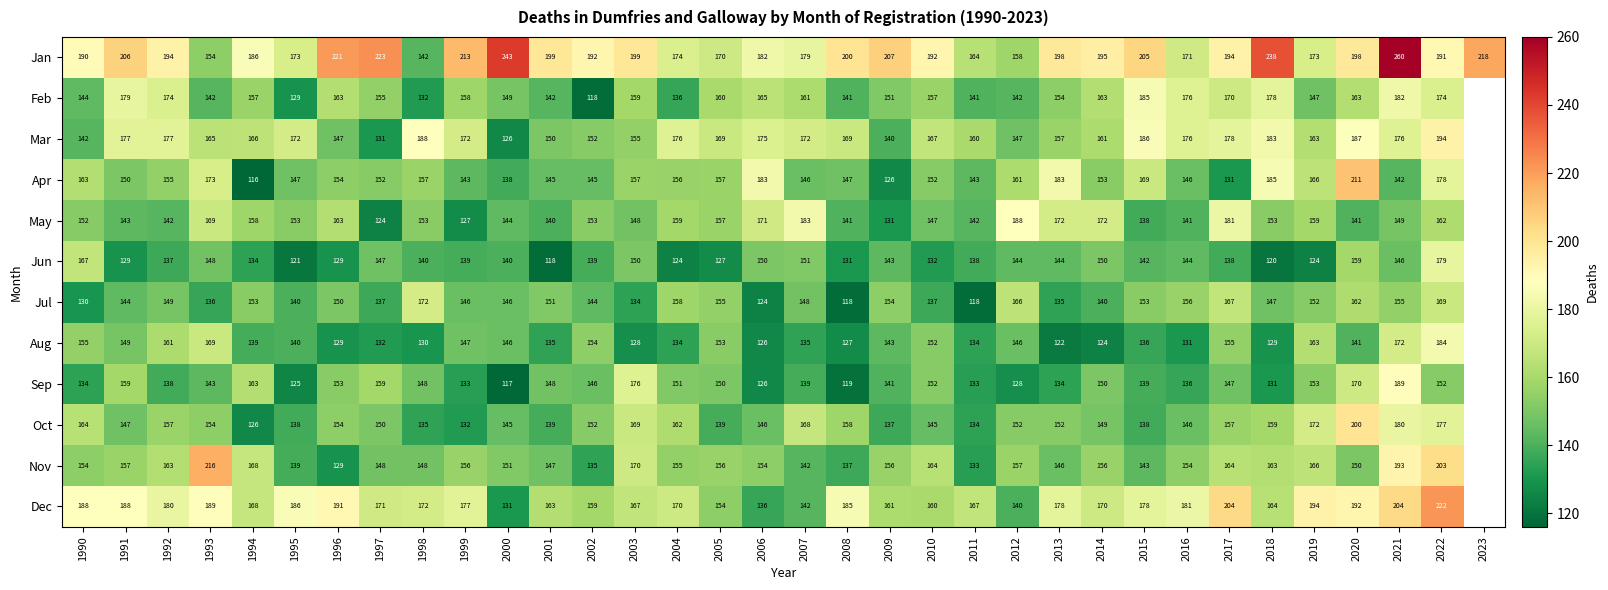

How many values in the Jun series exceed 140?

15